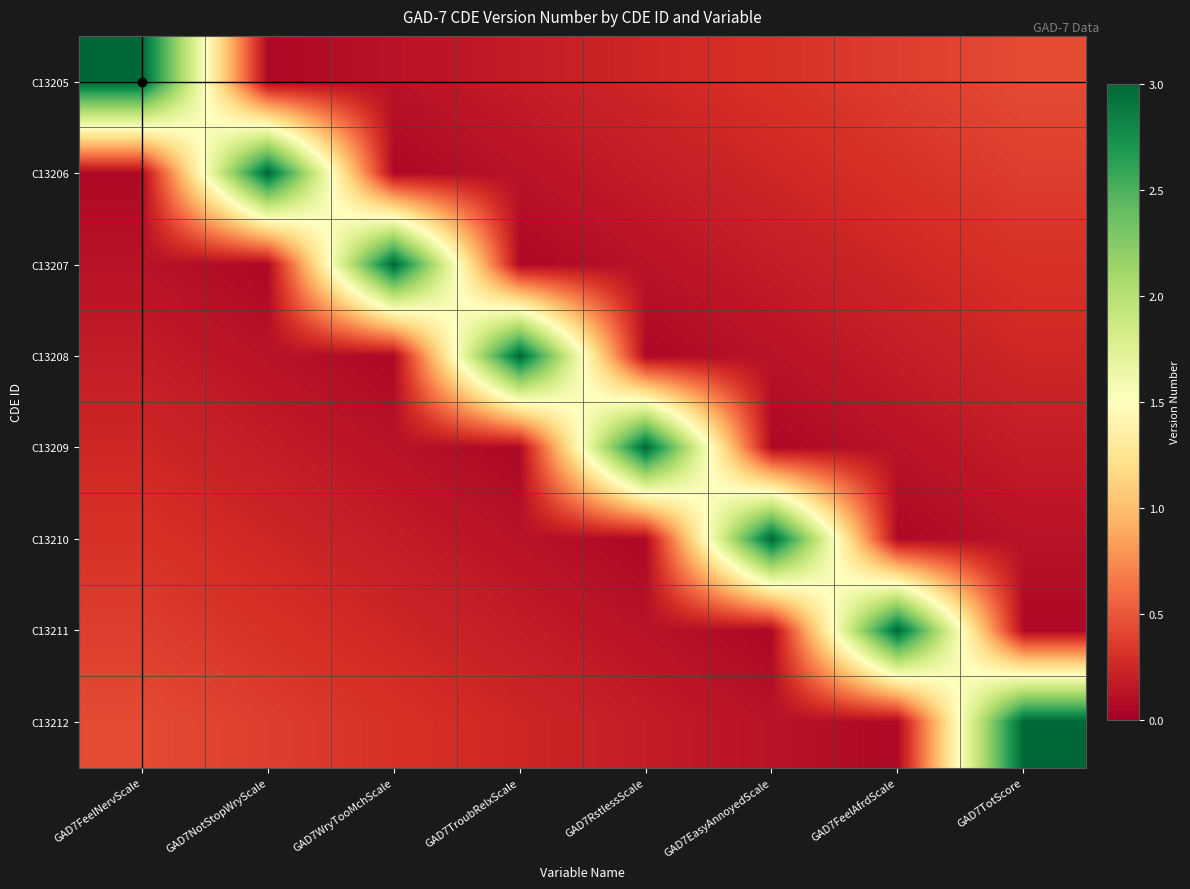

List the series in order of their peak value, lowest first.

C13205, C13206, C13207, C13208, C13209, C13210, C13211, C13212